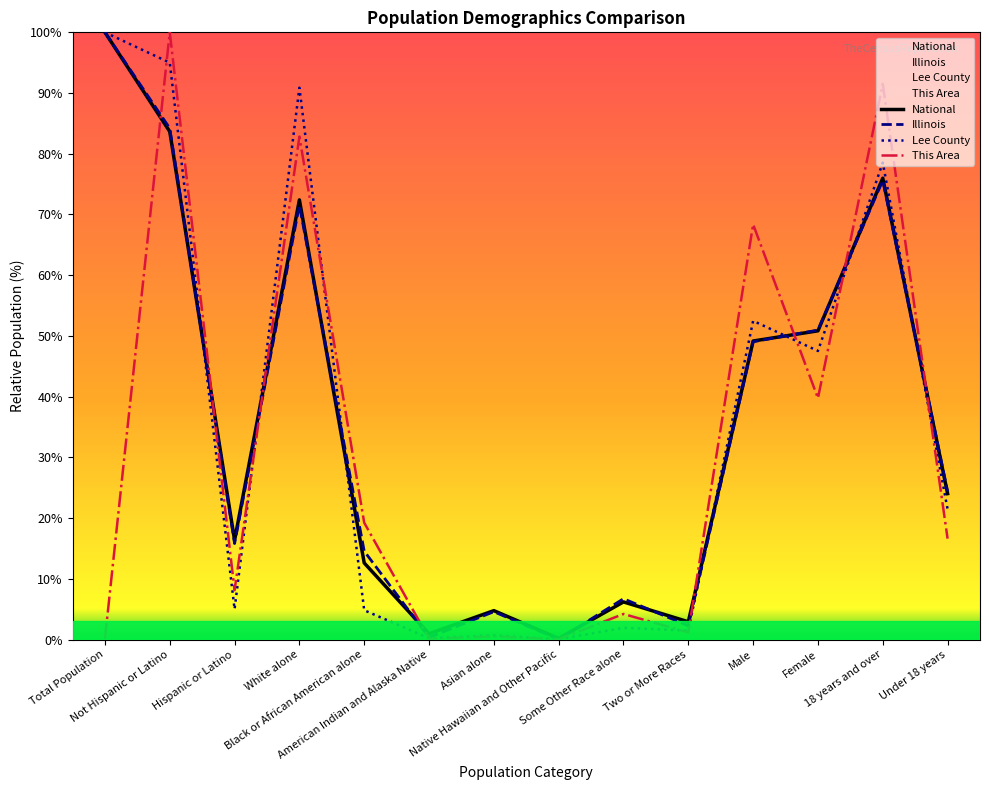

What is the difference between the maximum and second lowest values in the National series?

99.1